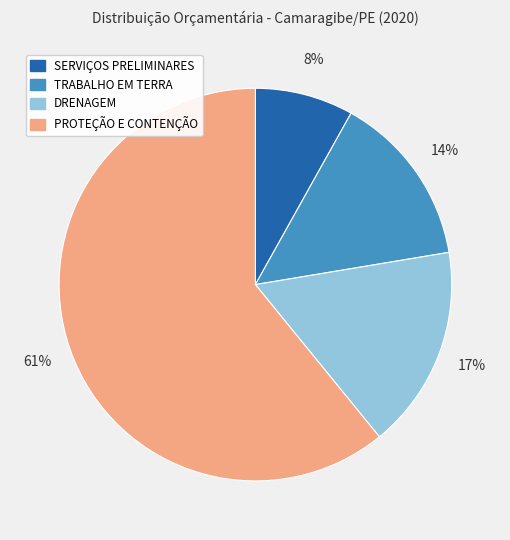

How many slices are in this pie chart?

4